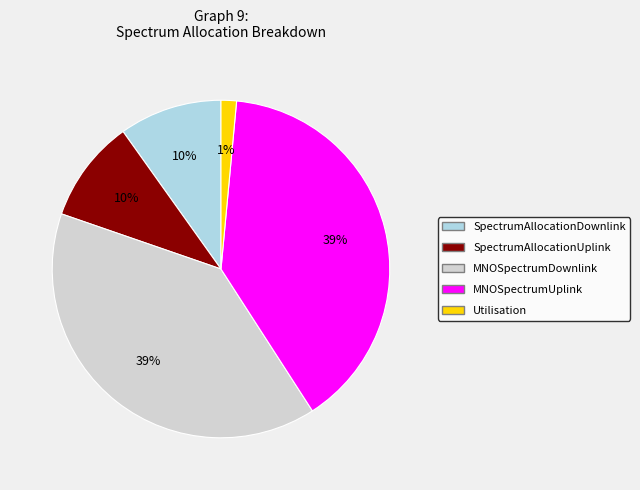

True or false: SpectrumAllocationDownlink accounts for 22% of the total.

False